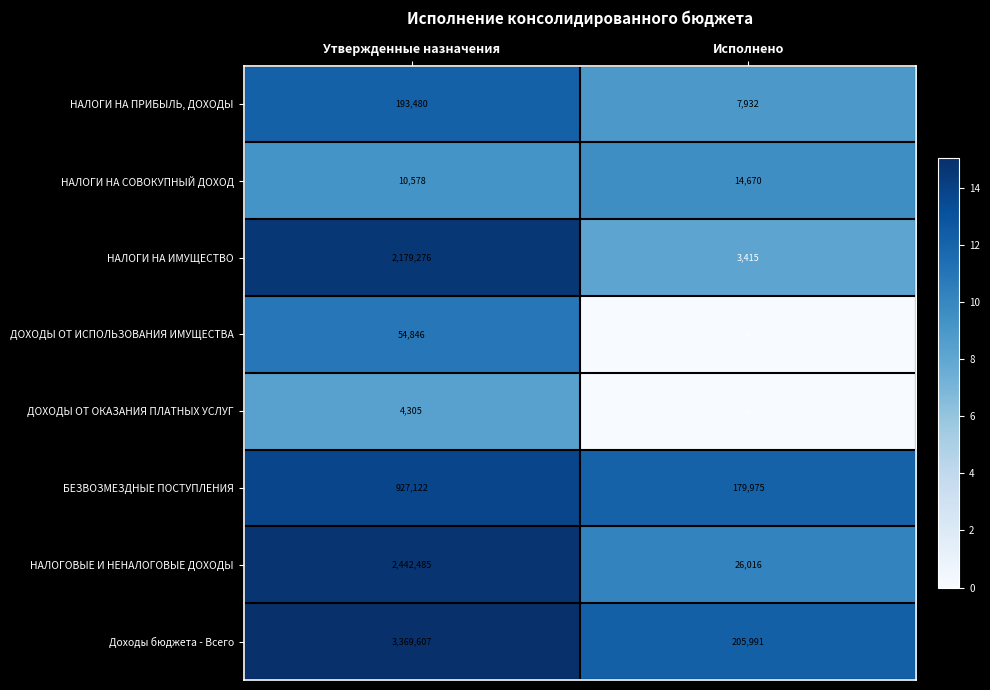

What is the difference between the НАЛОГИ НА ПРИБЫЛЬ, ДОХОДЫ values at Исполнено and Утвержденные назначения?

185548